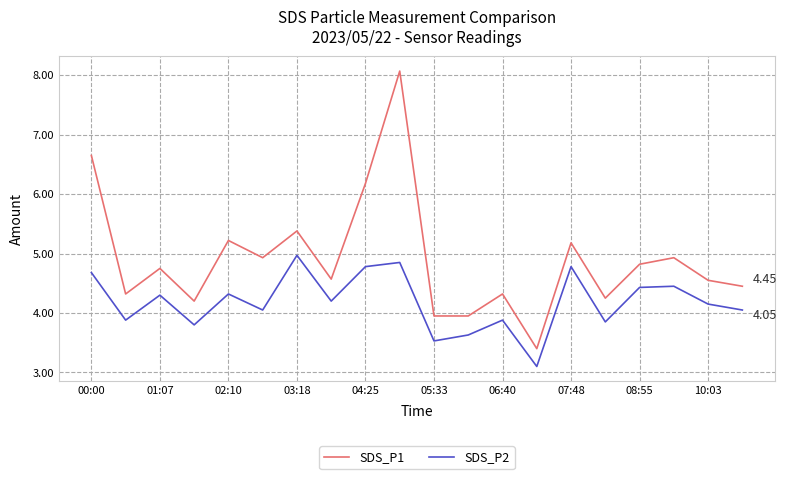

List the series in order of their peak value, lowest first.

SDS_P2, SDS_P1